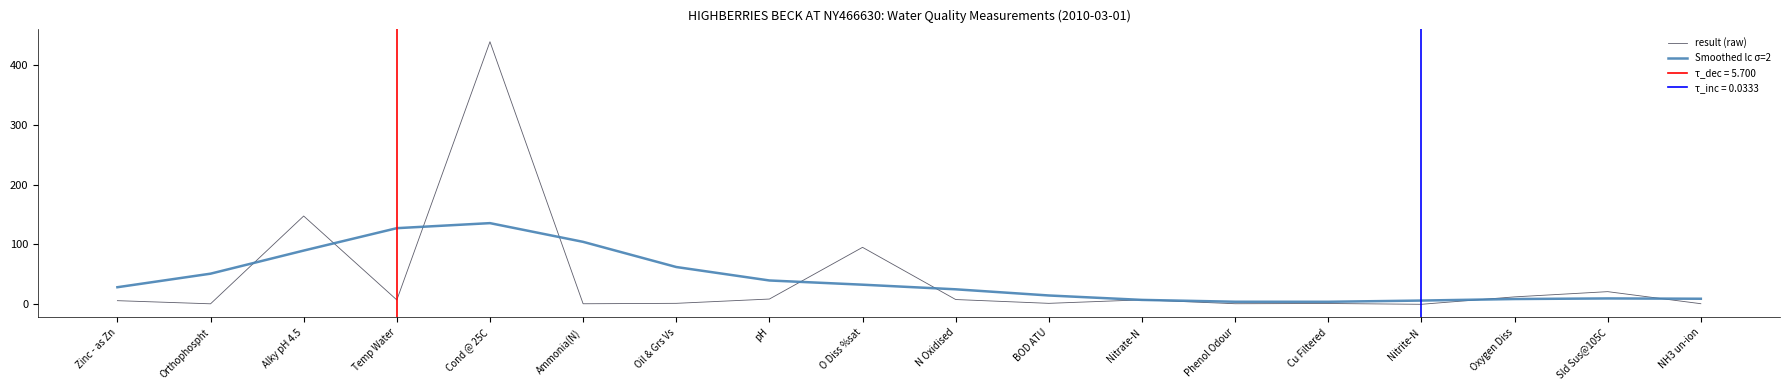

Rank the series by their maximum value, from lowest to highest.

Smoothed lc σ=2, result (raw)